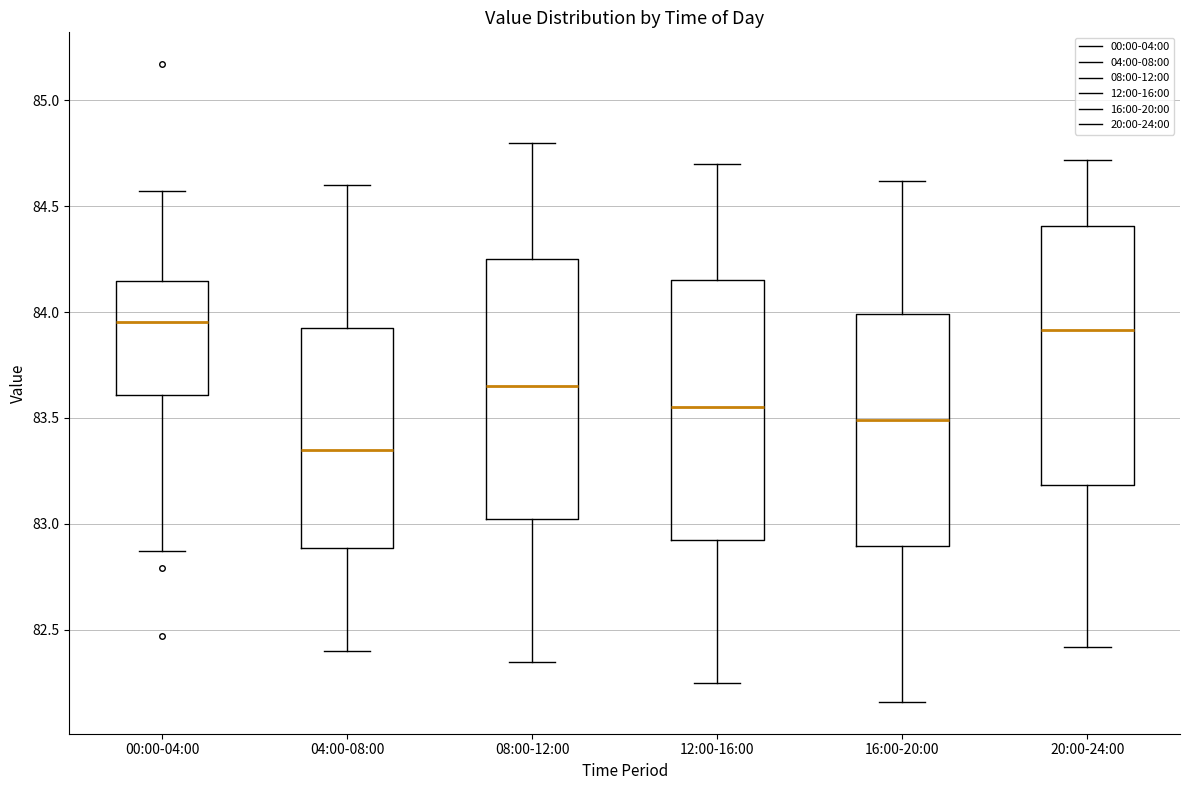

Reading left to right, transcribe this box plot: for each box, give where its median line is, the range the box spans, and where its two whiskers end, as read against the y-axis. The values are not printed on the chart, so give them approximately, as read against the axis.

00:00-04:00: median 83.95, box 83.60 to 84.15, whiskers 82.85 to 84.55
04:00-08:00: median 83.35, box 82.90 to 83.95, whiskers 82.40 to 84.60
08:00-12:00: median 83.65, box 83.05 to 84.25, whiskers 82.35 to 84.80
12:00-16:00: median 83.55, box 82.95 to 84.15, whiskers 82.25 to 84.70
16:00-20:00: median 83.50, box 82.90 to 84.00, whiskers 82.15 to 84.60
20:00-24:00: median 83.90, box 83.20 to 84.40, whiskers 82.40 to 84.70